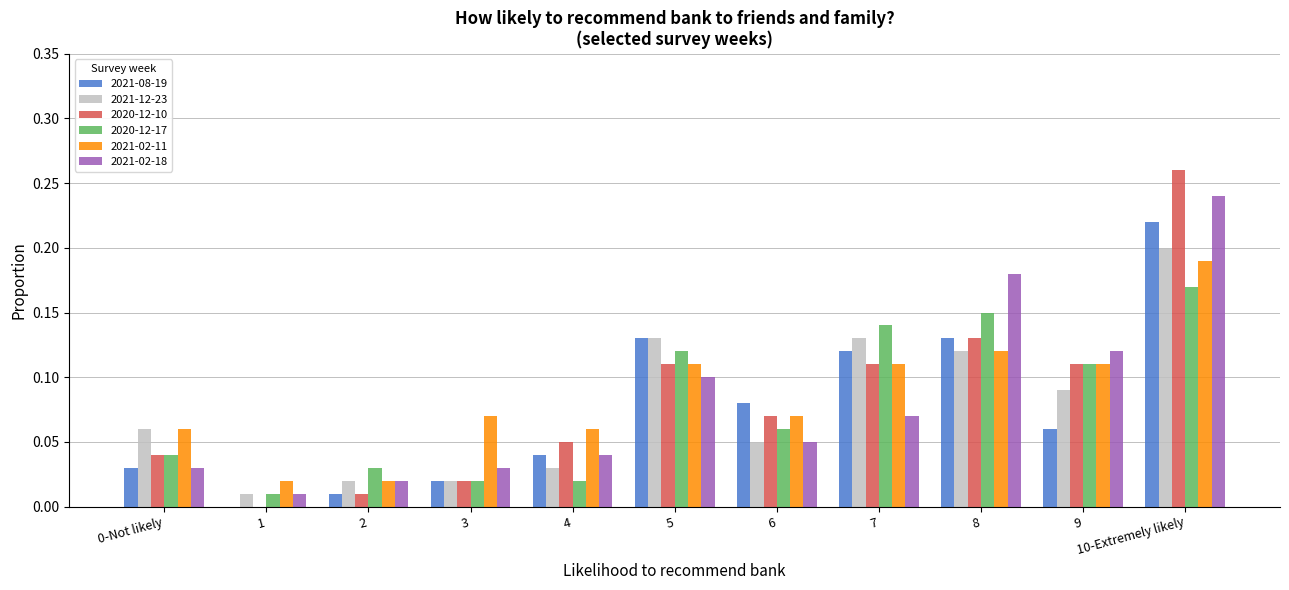

Which category has the highest value in the 2021-12-23 series?

10-Extremely likely